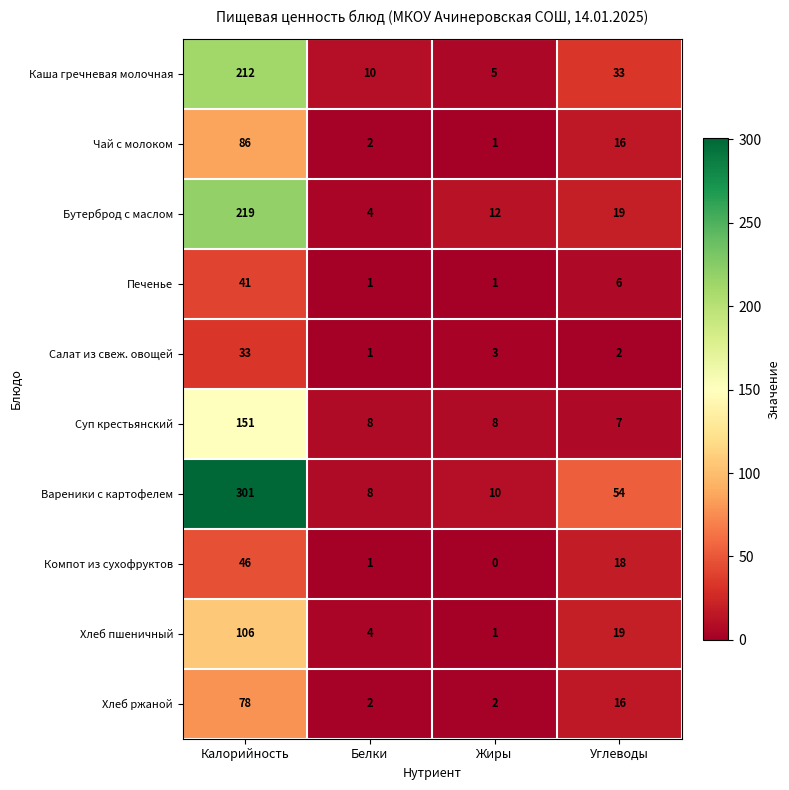

Which category has the highest value across all series?

Калорийность